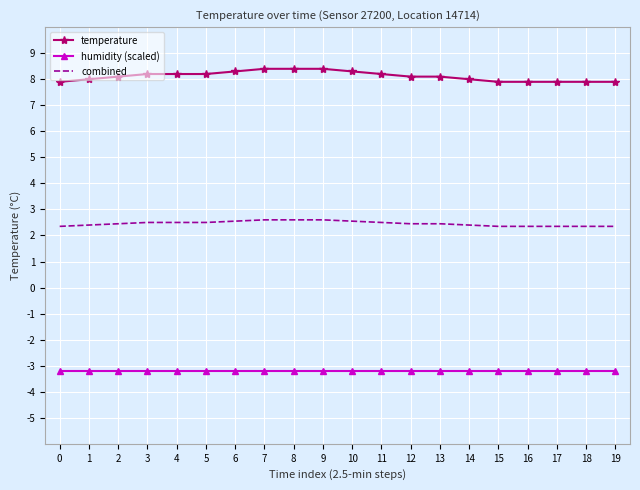

True or false: temperature and combined cross at least once.

False